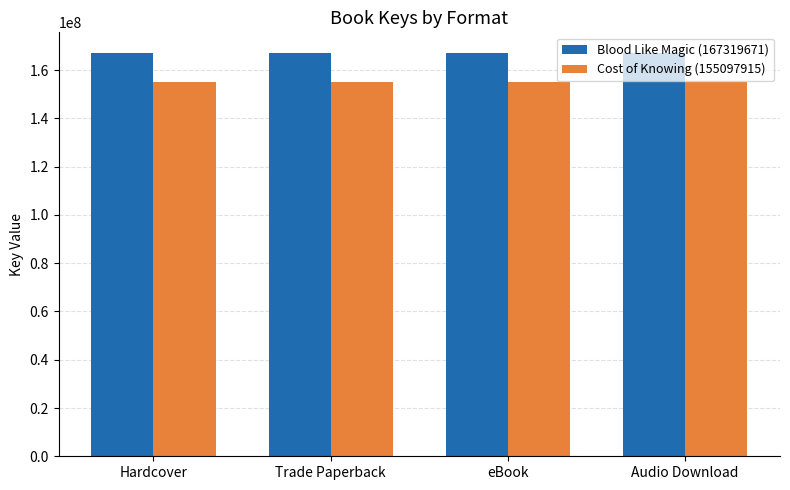

What is the difference between the highest and lowest values at eBook?

12221756